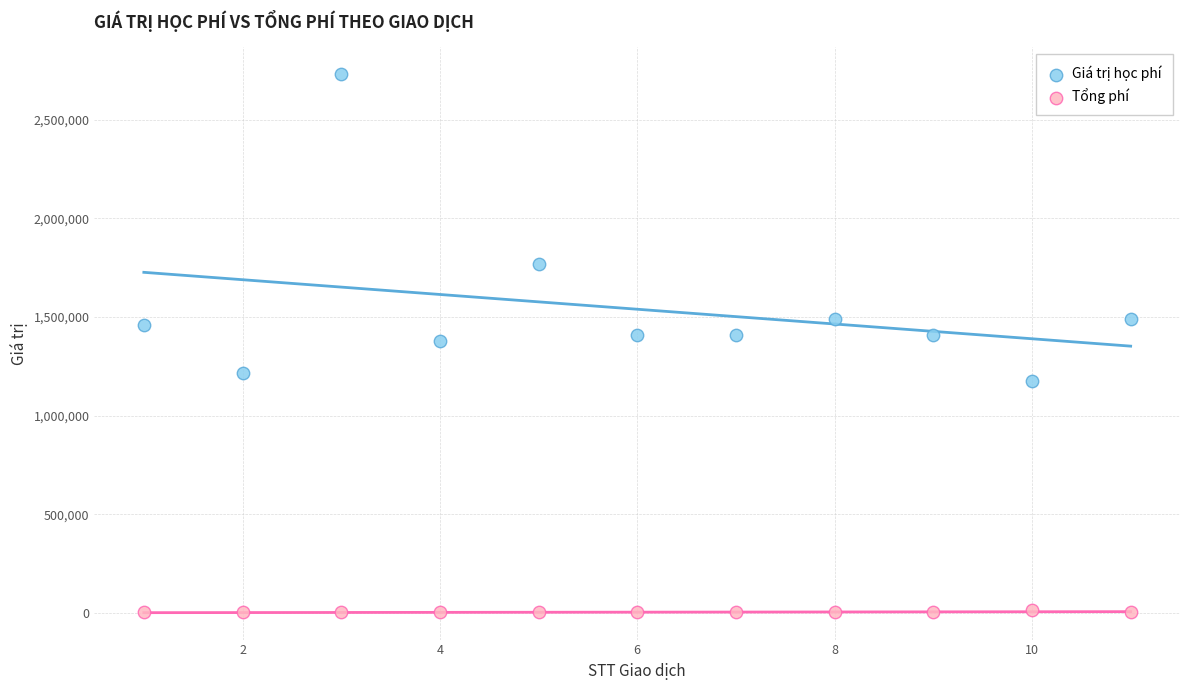

Across all data points, what is the range of X values (max minus min)?

10